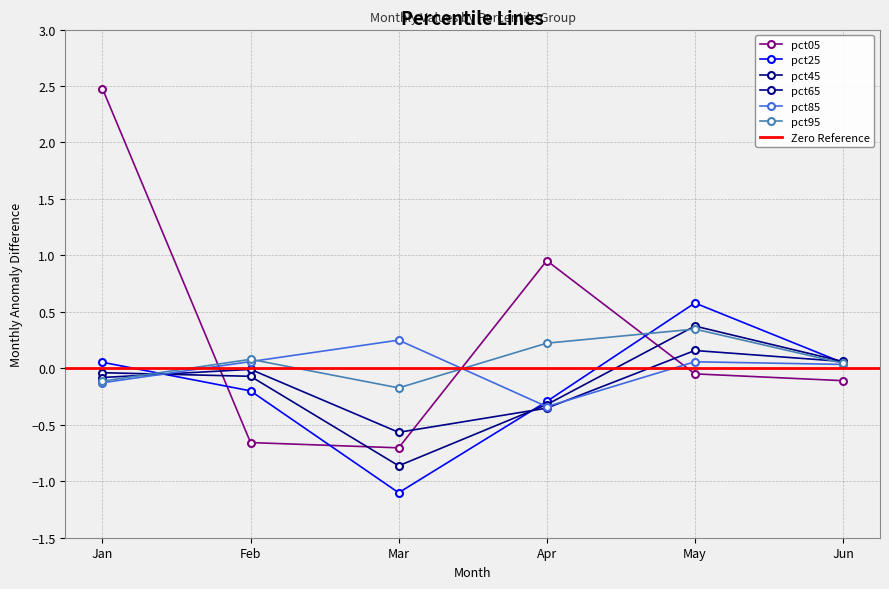

What is the total value across all series at Jun?

0.1